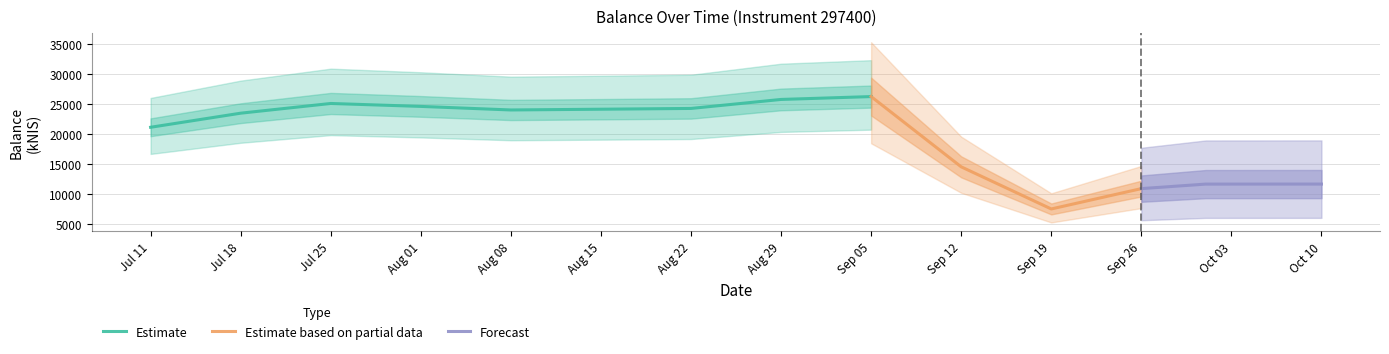

Which label corresponds to the smallest value in the chart?

2024-09-19